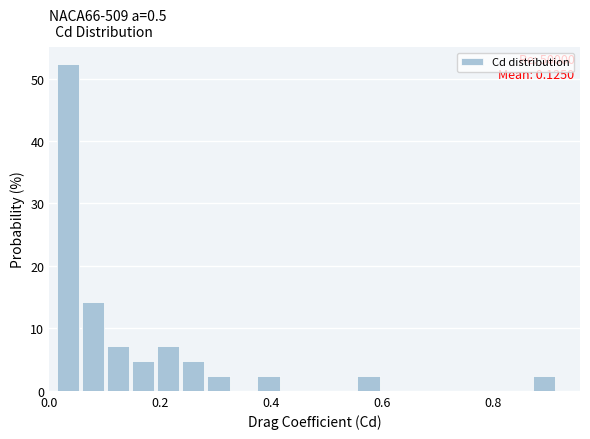

Around what value on the x-axis is the tallest bar? Give the approximate position of its centre, as read against the axis.

0.04